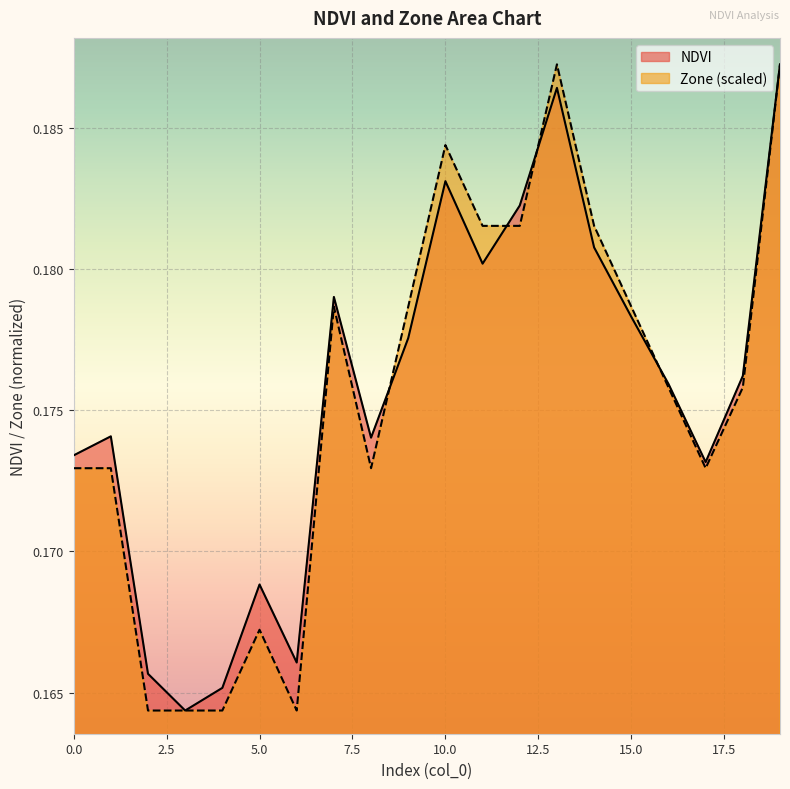

What are all the series names shown in the legend?

NDVI, Zone (scaled)